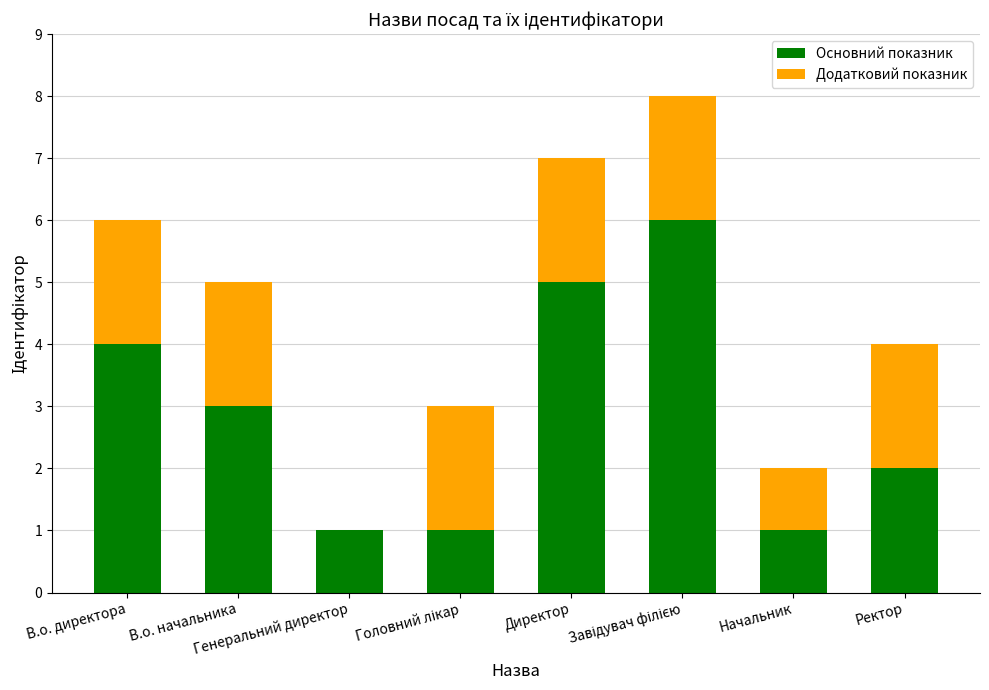

What is the sum of all Основний показник values?

23